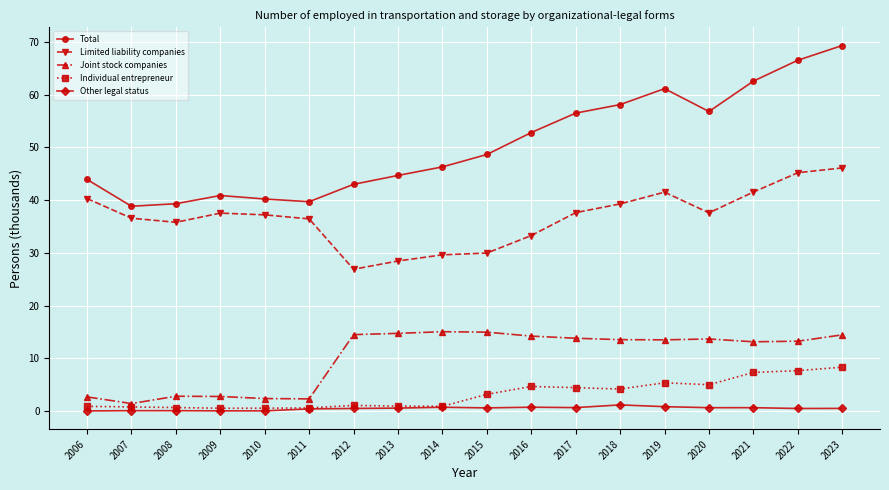

What is the maximum value shown in the chart?

69.4